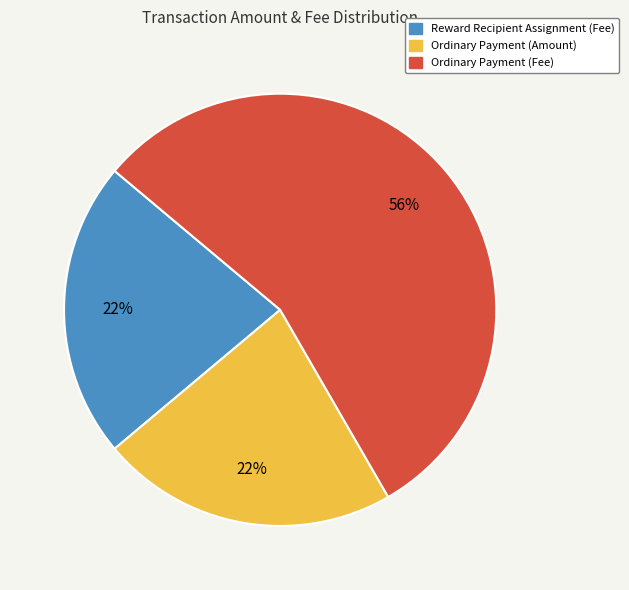

To the nearest percent, what is the average slice percentage?

33%